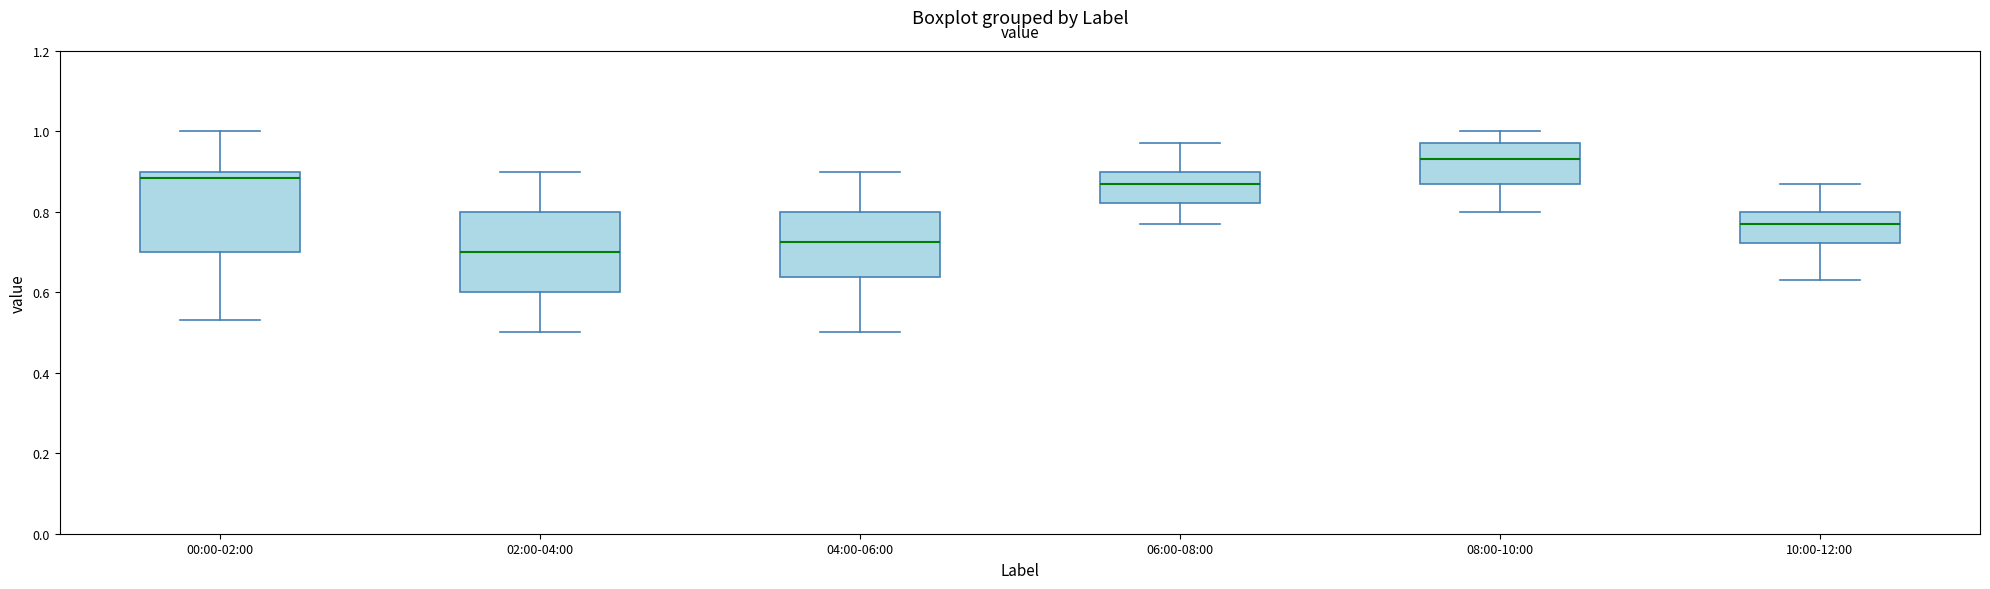

Reading left to right, read every box against the y-axis: the position of its median line, the range the box covers, and the ends of its whiskers. The values are not printed on the chart, so give them approximately, as read against the axis.

00:00-02:00: median 0.88, box 0.70 to 0.90, whiskers 0.54 to 1.00
02:00-04:00: median 0.70, box 0.60 to 0.80, whiskers 0.50 to 0.90
04:00-06:00: median 0.72, box 0.64 to 0.80, whiskers 0.50 to 0.90
06:00-08:00: median 0.88, box 0.82 to 0.90, whiskers 0.78 to 0.98
08:00-10:00: median 0.94, box 0.88 to 0.98, whiskers 0.80 to 1.00
10:00-12:00: median 0.78, box 0.72 to 0.80, whiskers 0.64 to 0.88